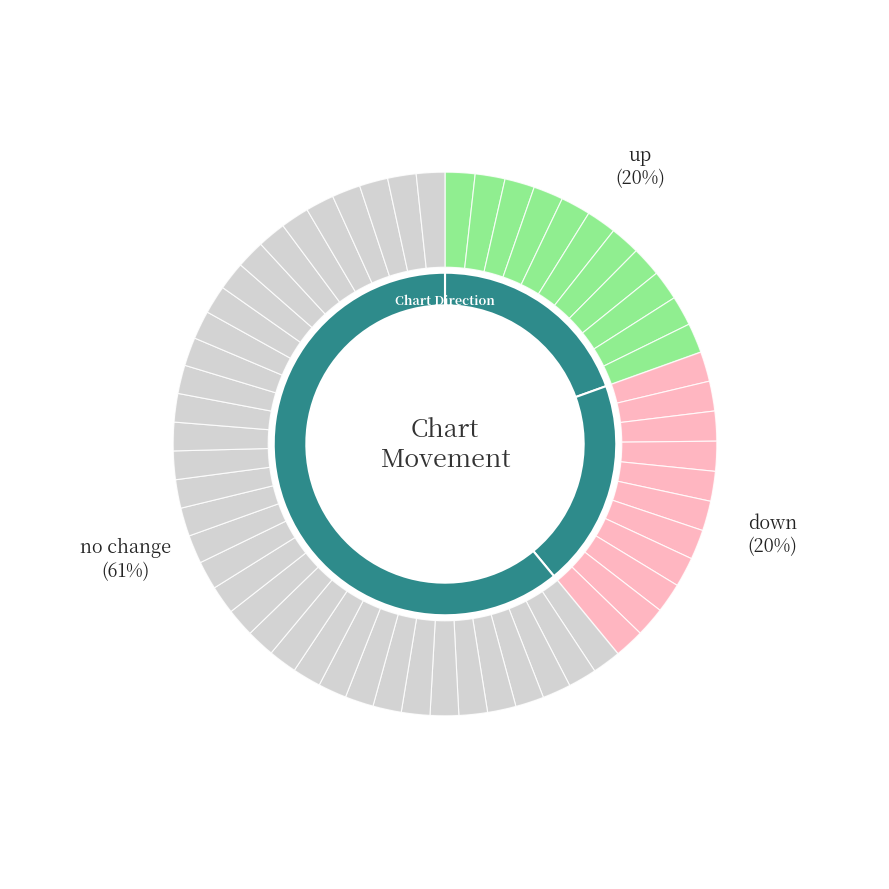

Which has a higher value, - or up?

-